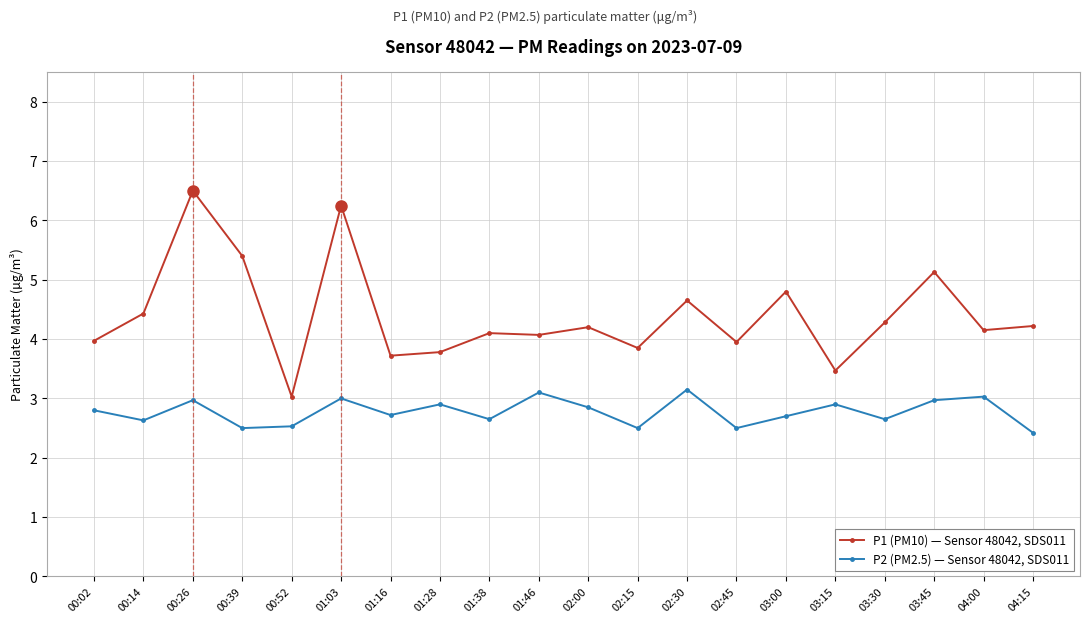

What is the smallest value displayed?

2.4